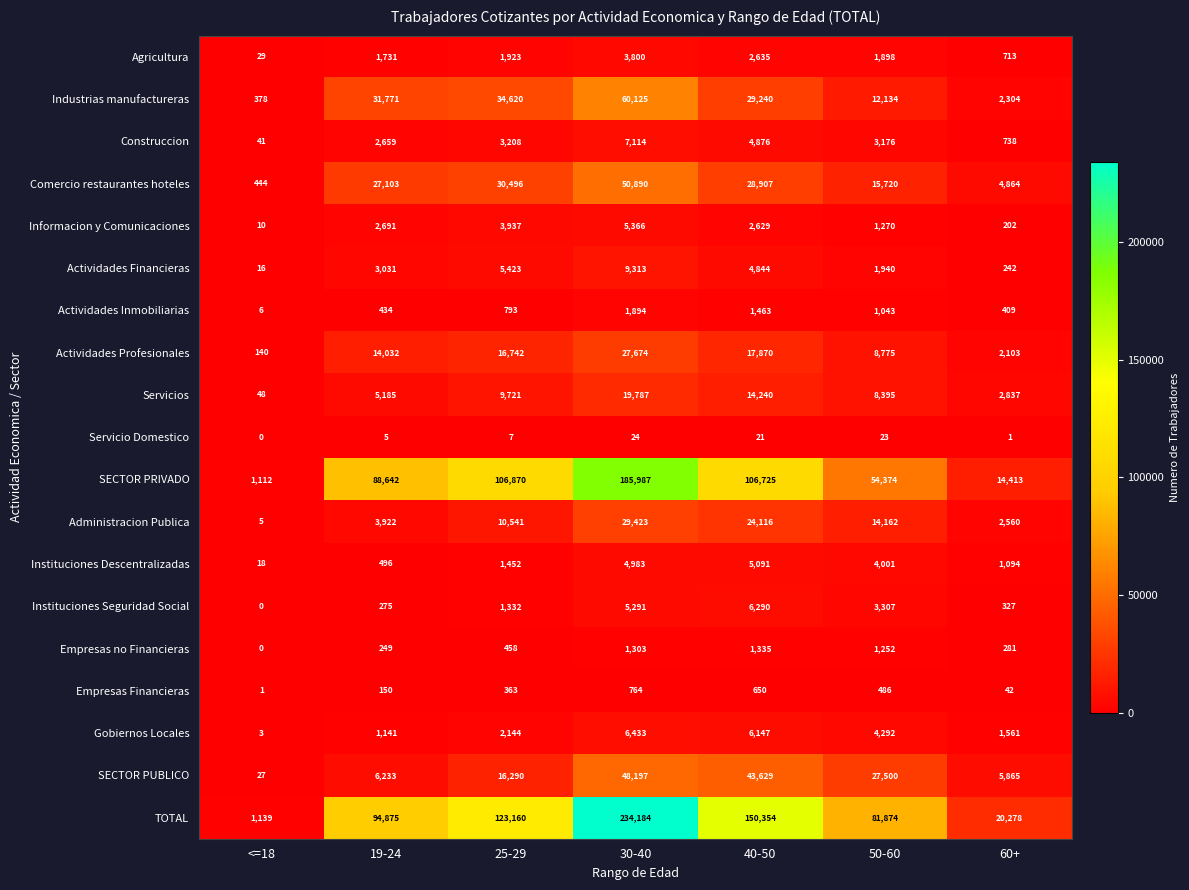

The SECTOR PRIVADO series shows 163397 at 40-50. True or false?

False